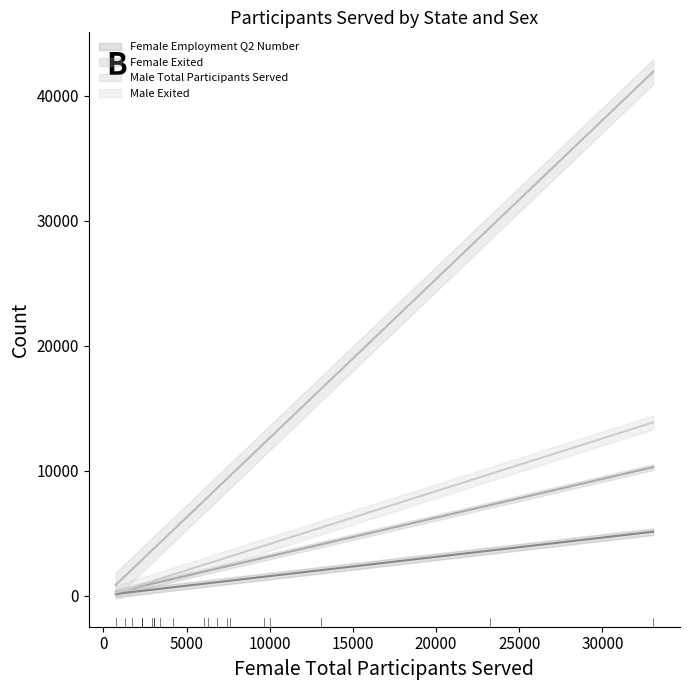

True or false: Female Total Participants Served and Female Exited cross at least once.

False